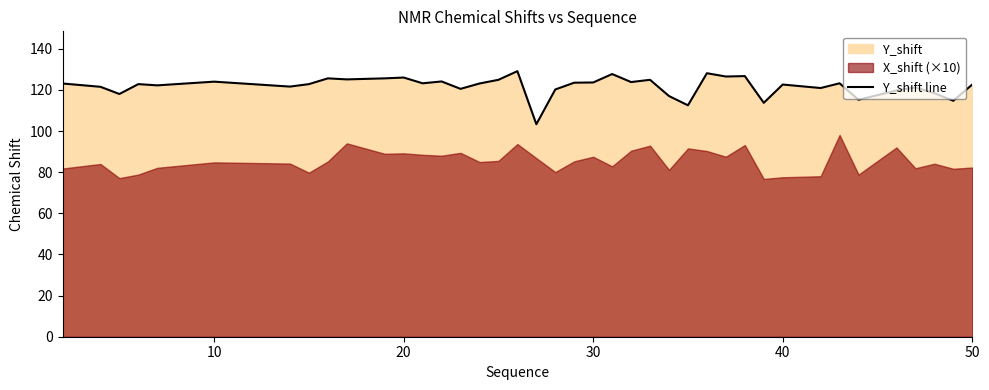

How many values exceed 123?

20